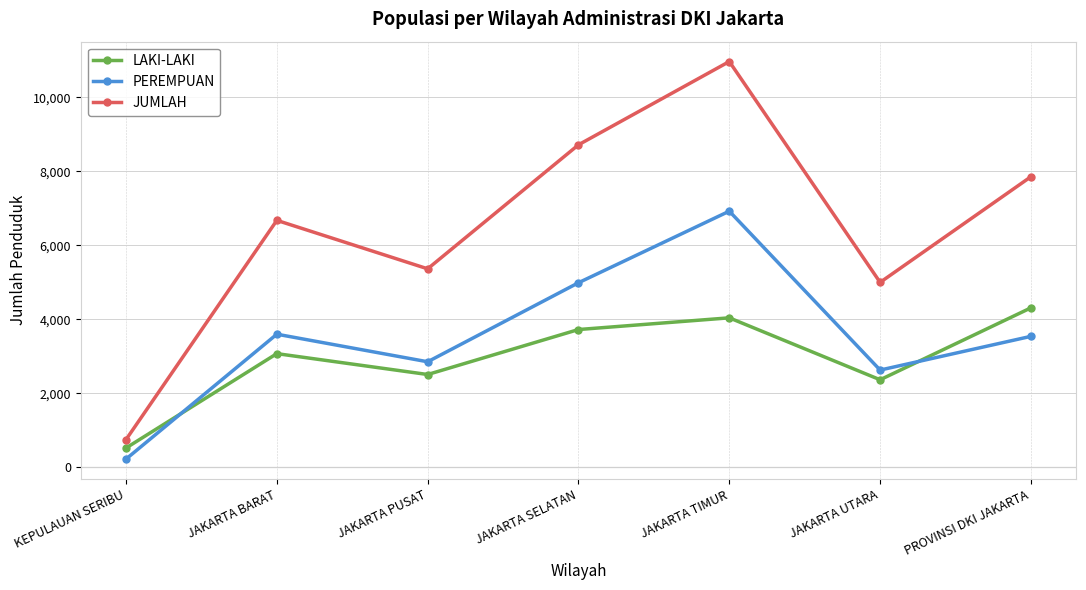

What is the label of the 3rd point from the left?

JAKARTA PUSAT